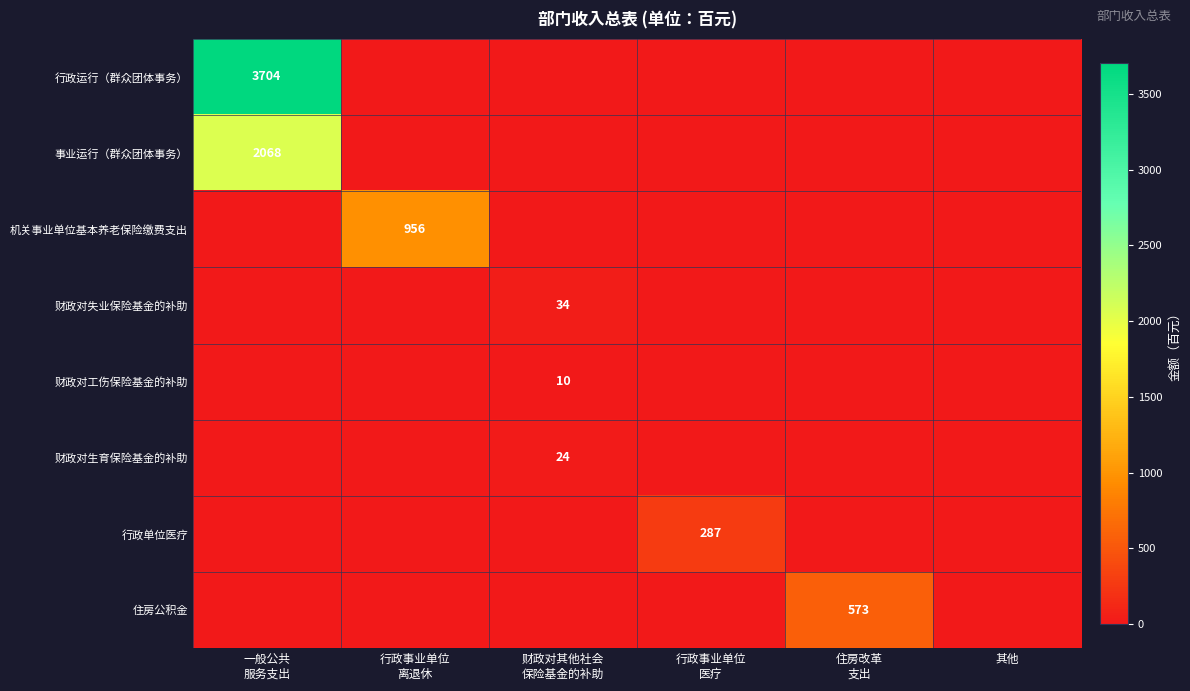

Is the value of 事业运行（群众团体事务） at 住房改革 支出 greater than the value of 行政单位医疗 at 财政对其他社会 保险基金的补助?

No